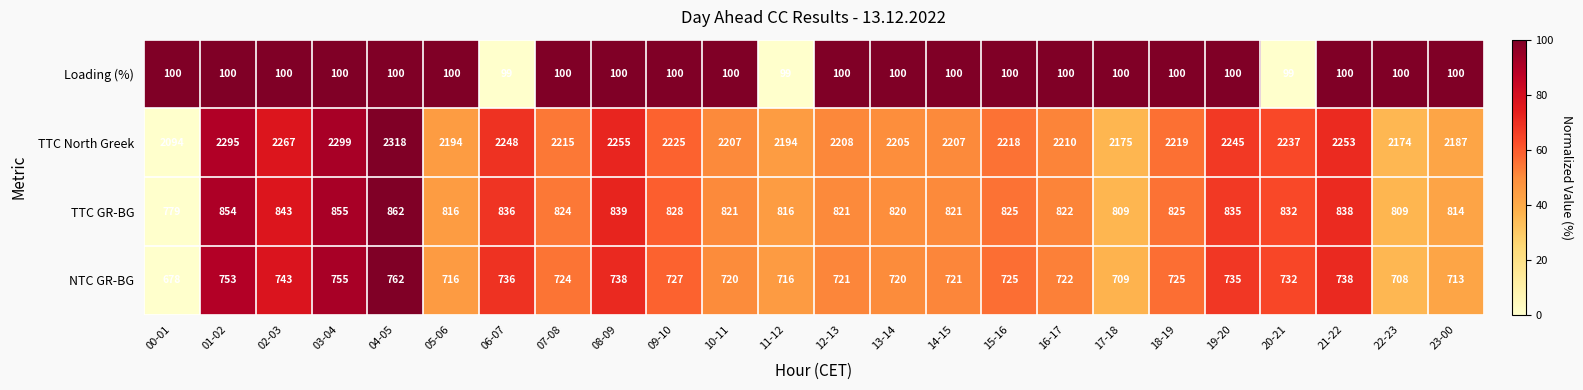

What is the difference between the maximum and minimum values in the TTC GR-BG series?

83